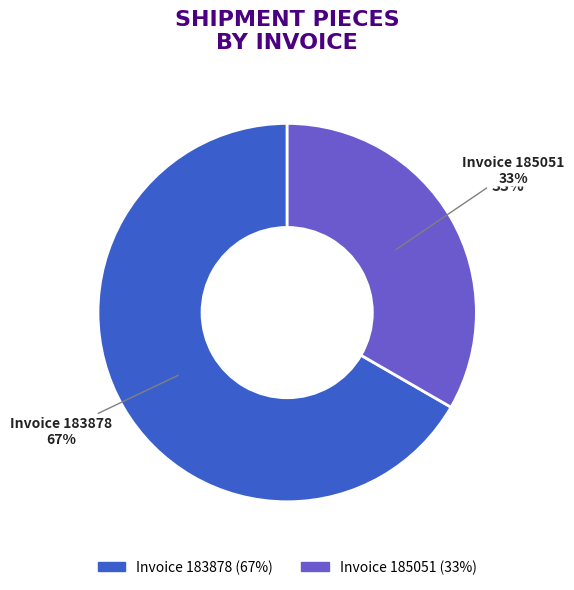

Is 185051 the majority of the pie?

No